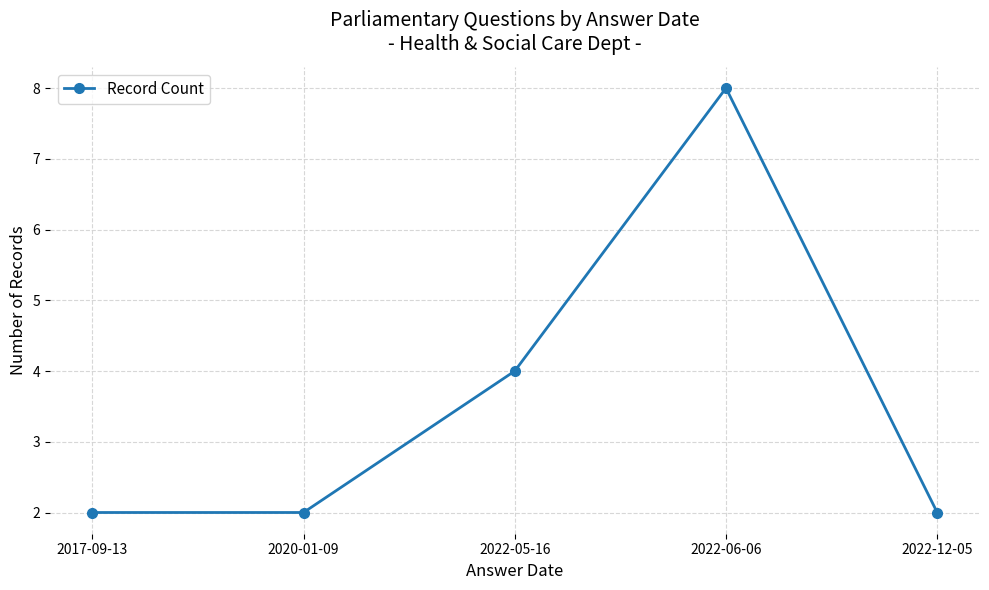

Which has a higher value, 2022-05-16 or 2020-01-09?

2022-05-16